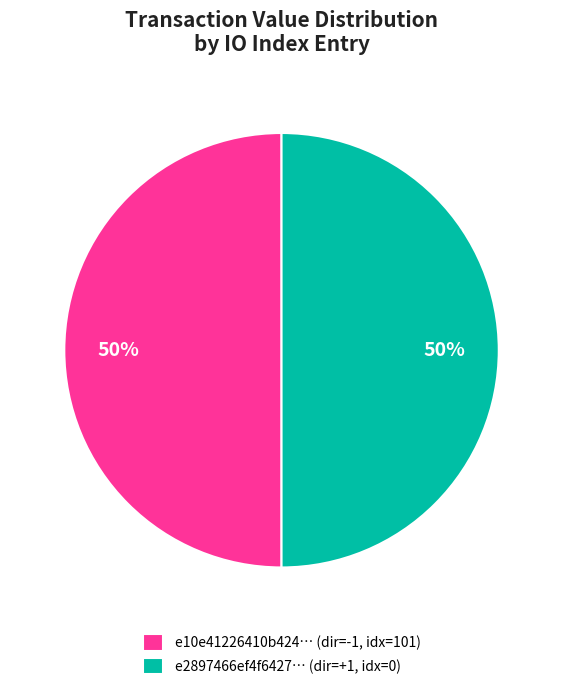

To the nearest percent, what is the average slice percentage?

50%